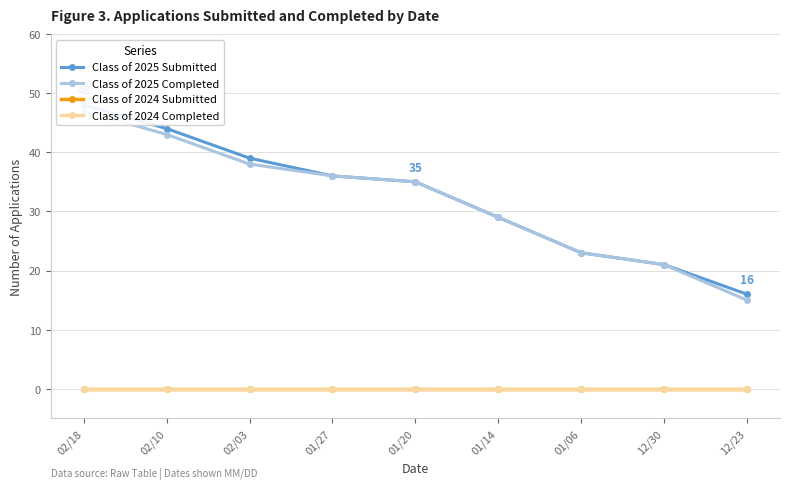

What is the sum of all Class of 2025 Submitted values?

291